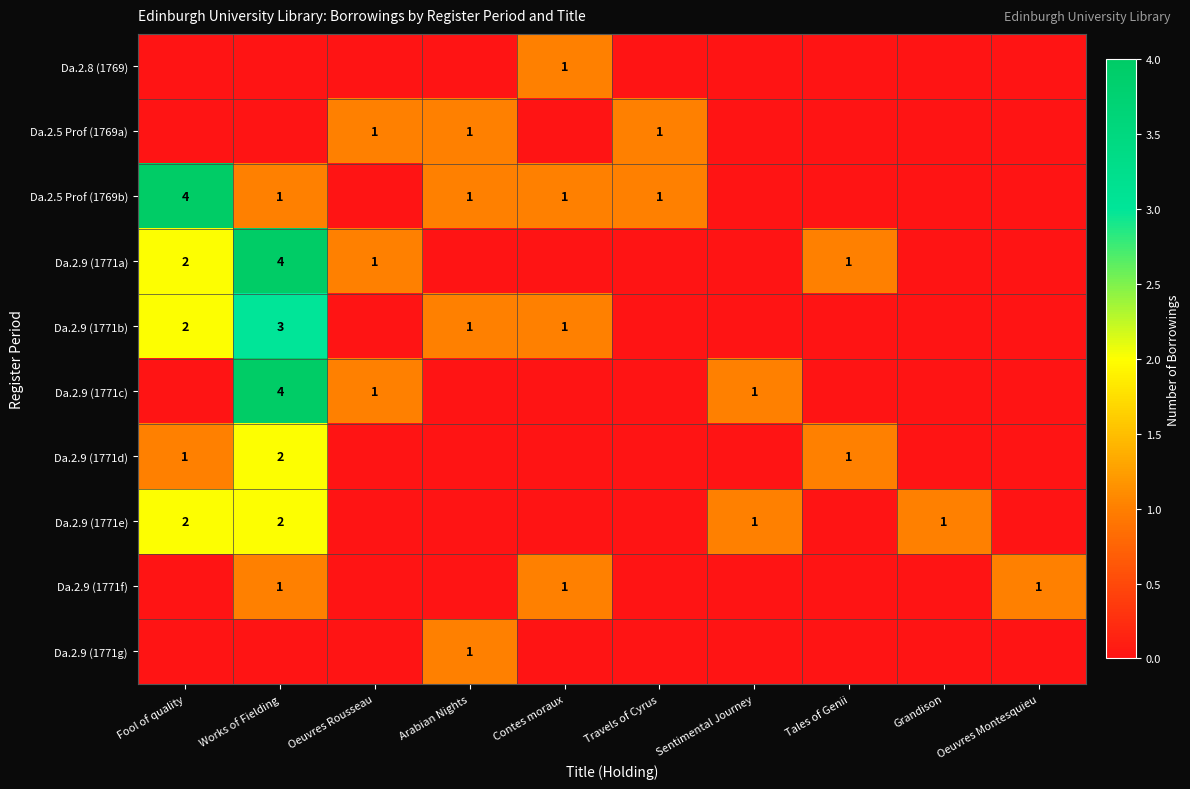

Is the value of Da.2.9 (1771a) at Fool of quality greater than the value of Da.2.9 (1771b) at Arabian Nights?

Yes